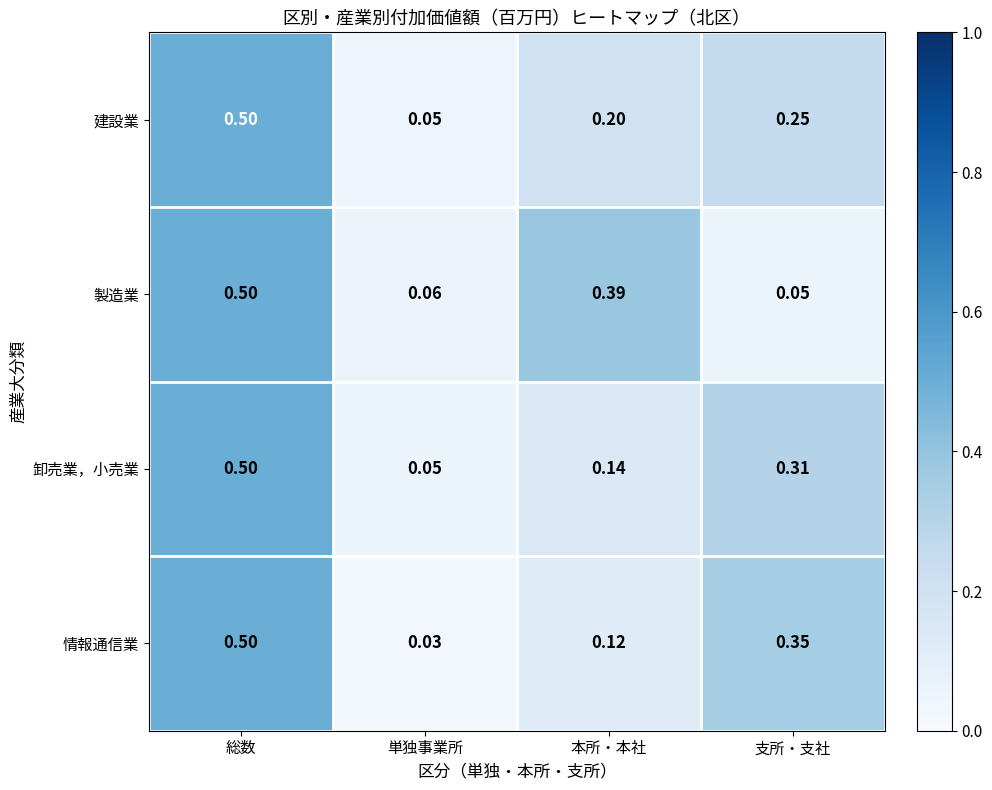

Between 総数 and 単独事業所, which series saw the biggest shift?

情報通信業